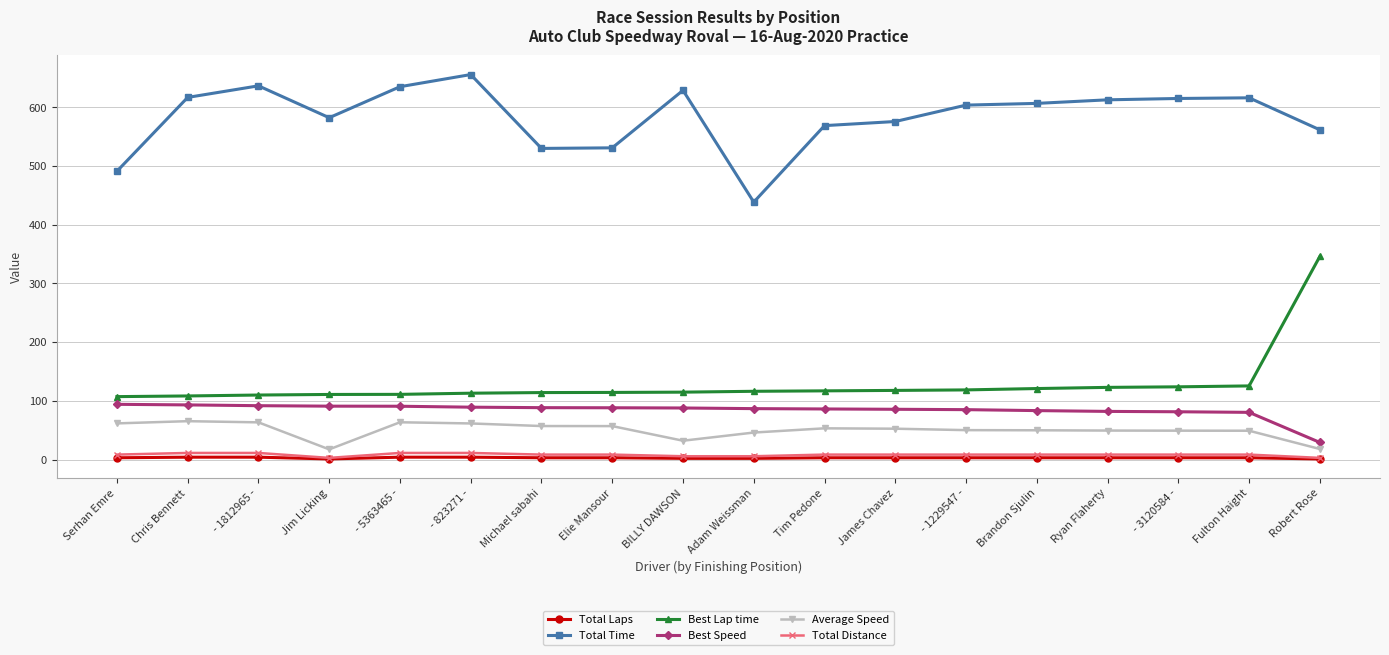

The value of Average Speed at Brandon Sjulin is 88.0. True or false?

False